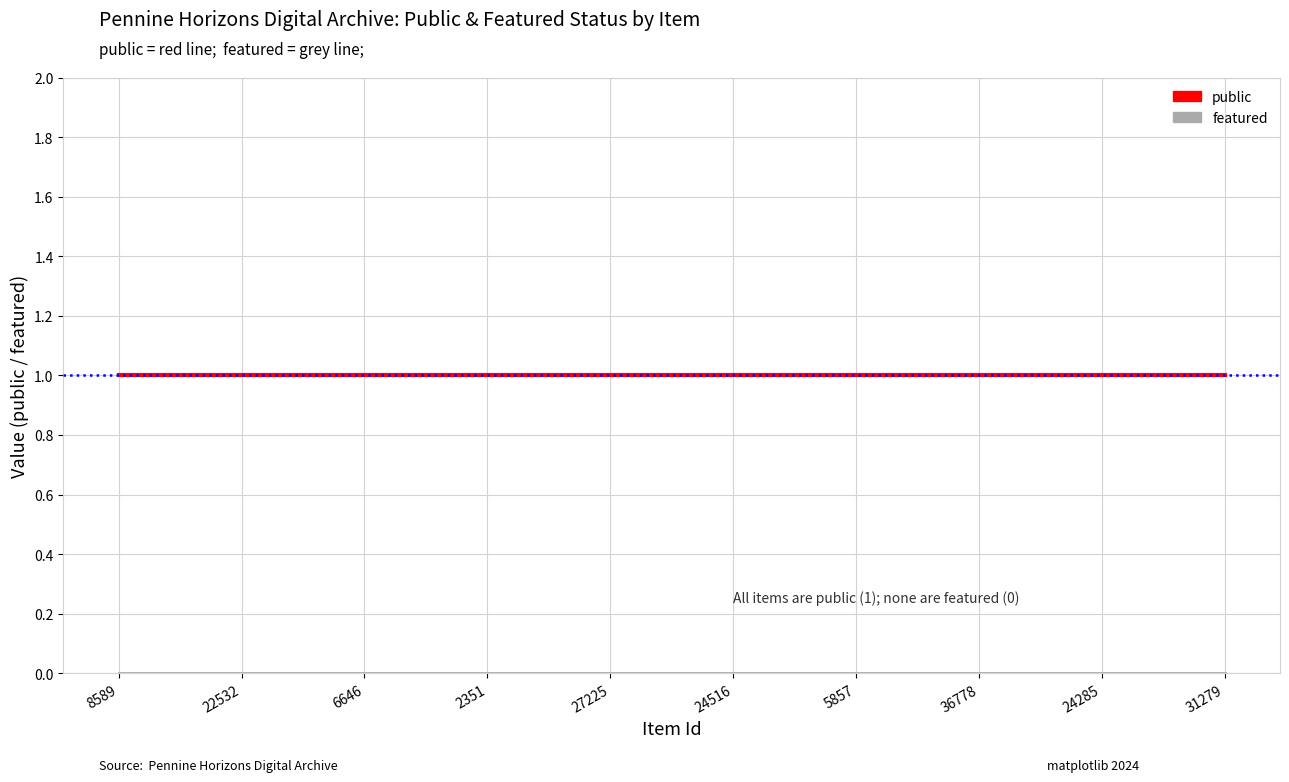

The public series shows 0 at 8589. True or false?

False